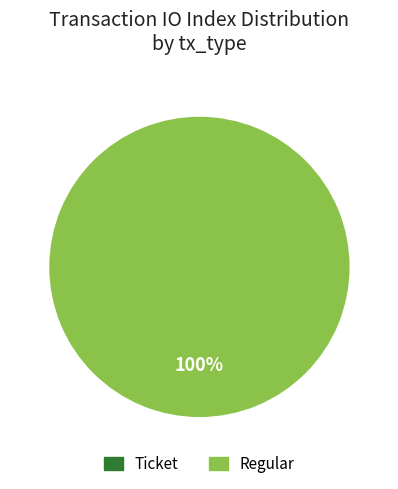

Which category has the biggest portion of the pie?

tx_type_Regular